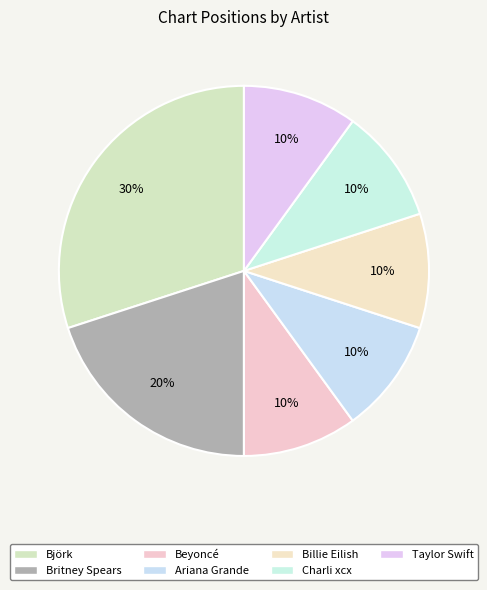

How many segments does this pie chart have?

7